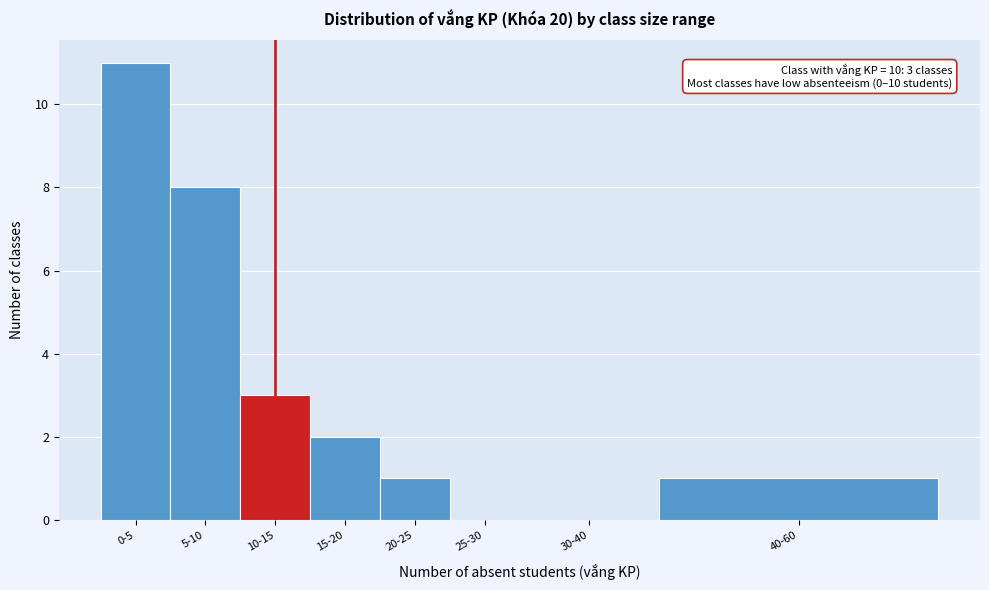

Reading left to right, what are all the values shown in this chart?

0-5=11	5-10=8	10-15=3	15-20=2	20-25=1	25-30=0	30-40=0	40-60=1